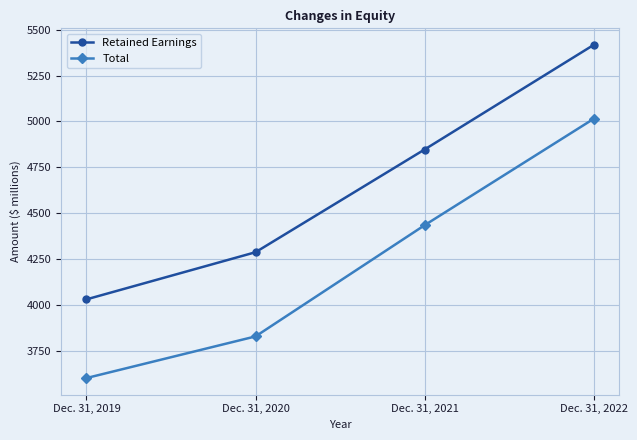

At how many categories does at least one series exceed 5139?

1